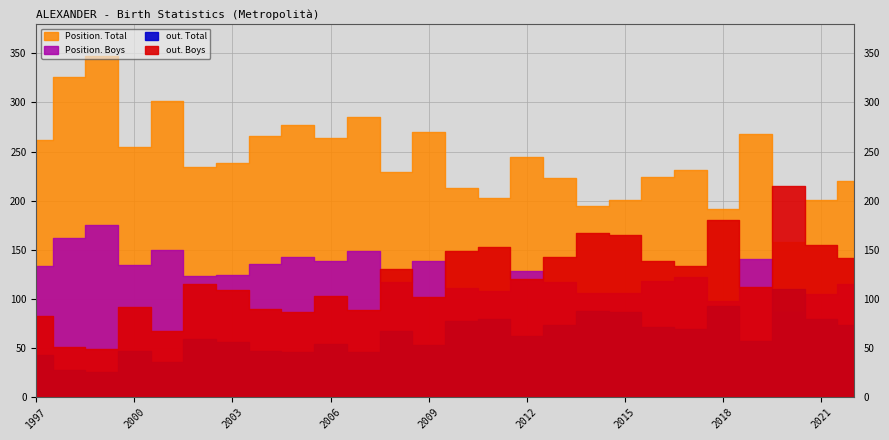

Count the number of categories in the chart.

26